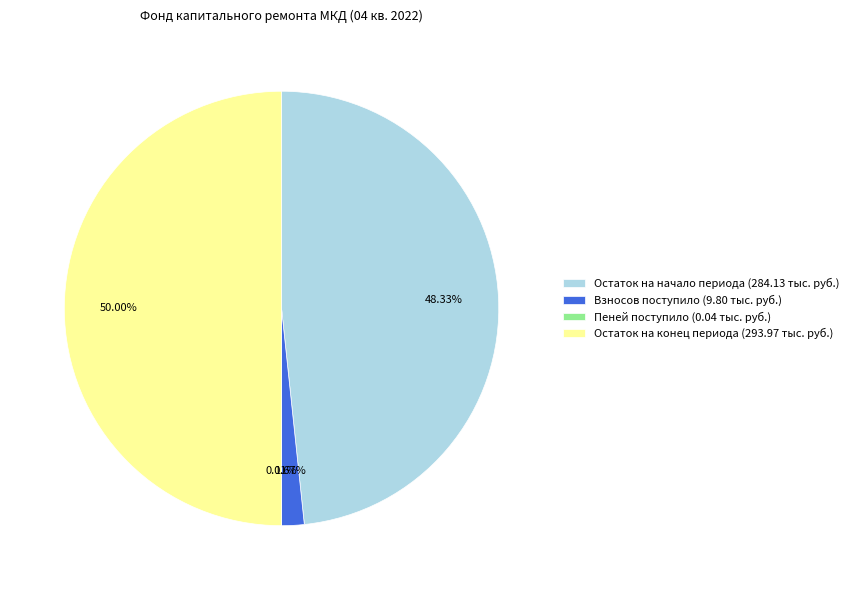

Which slice is the largest?

Остаток на конец периода (293.97 тыс. руб.)